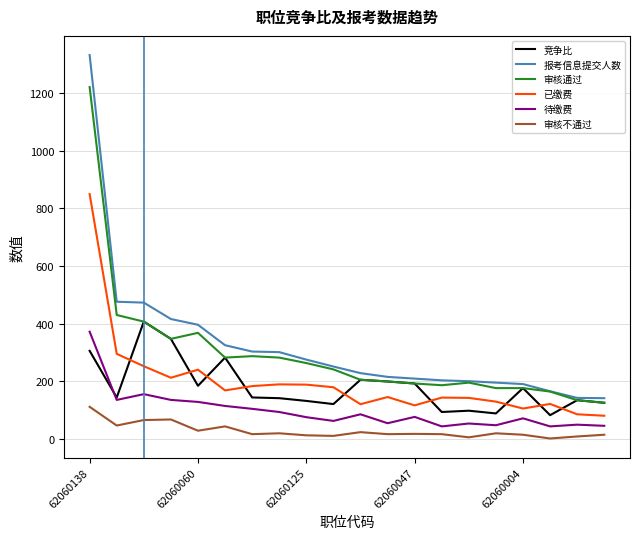

Which series has the largest range (max minus min)?

报考信息提交人数